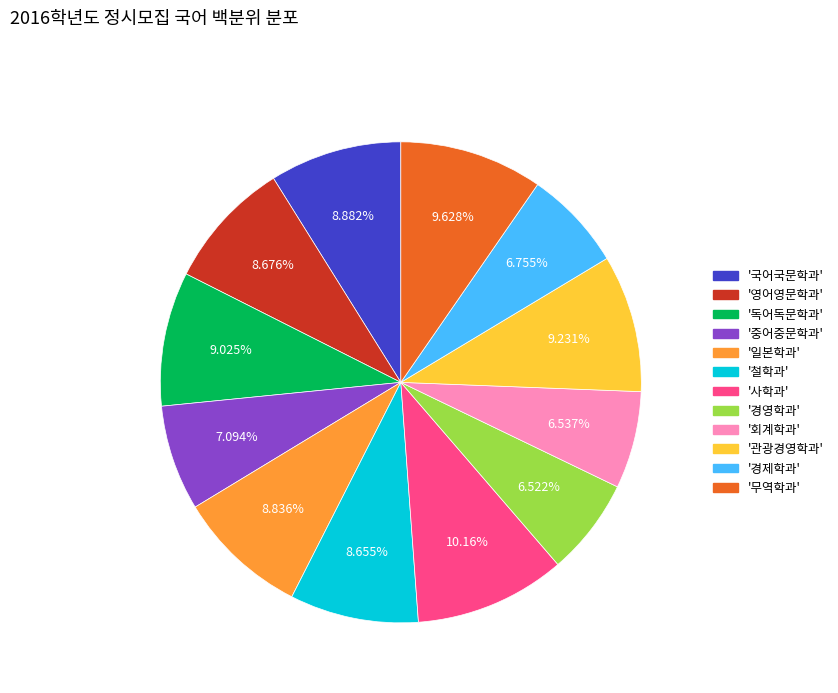

Do '철학과' and '영어영문학과' together represent more than half of the pie?

No